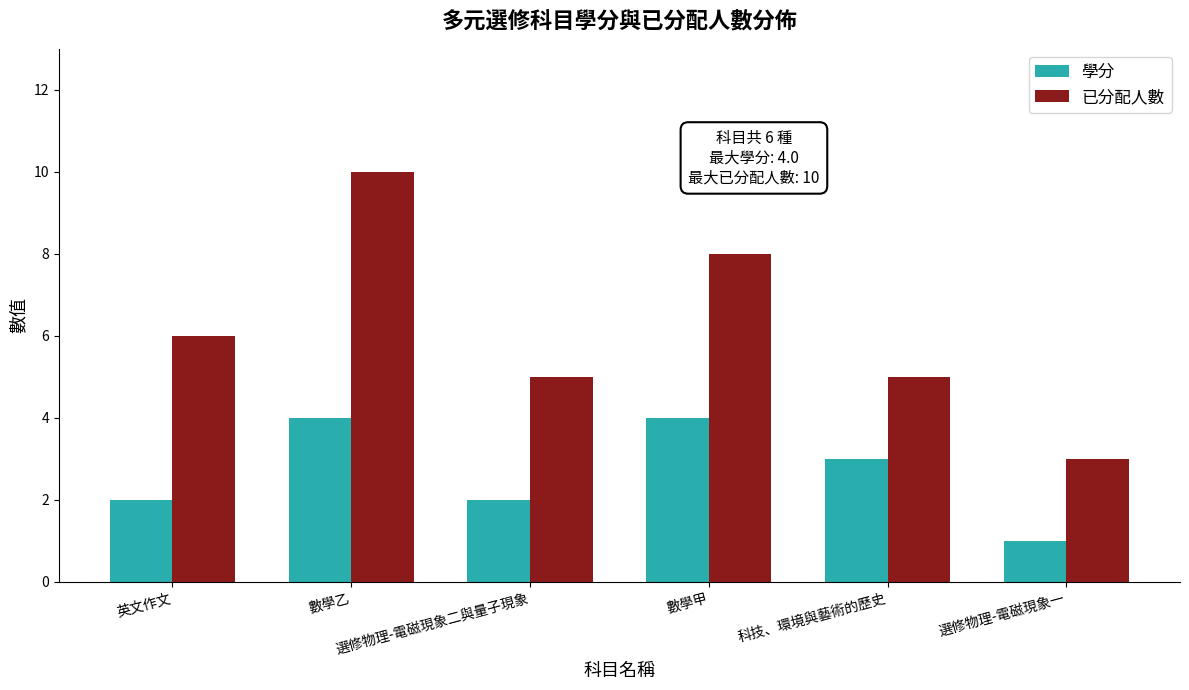

List the series in order of their overall mean, highest first.

已分配人數, 學分